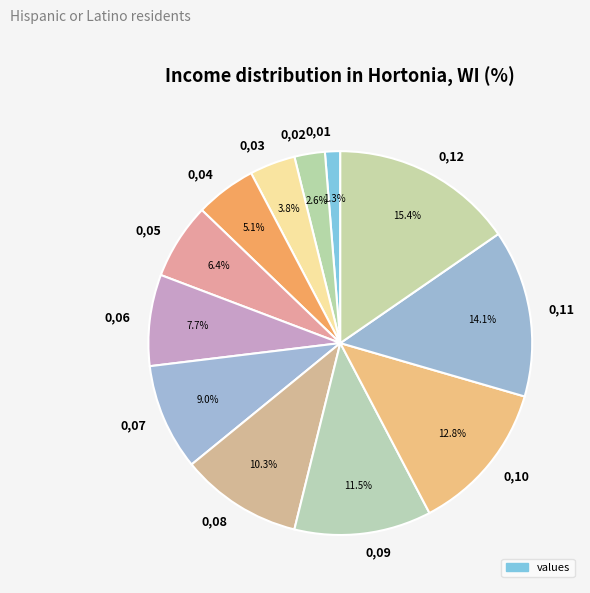

What portion of the pie excludes 0,11?

85.9%